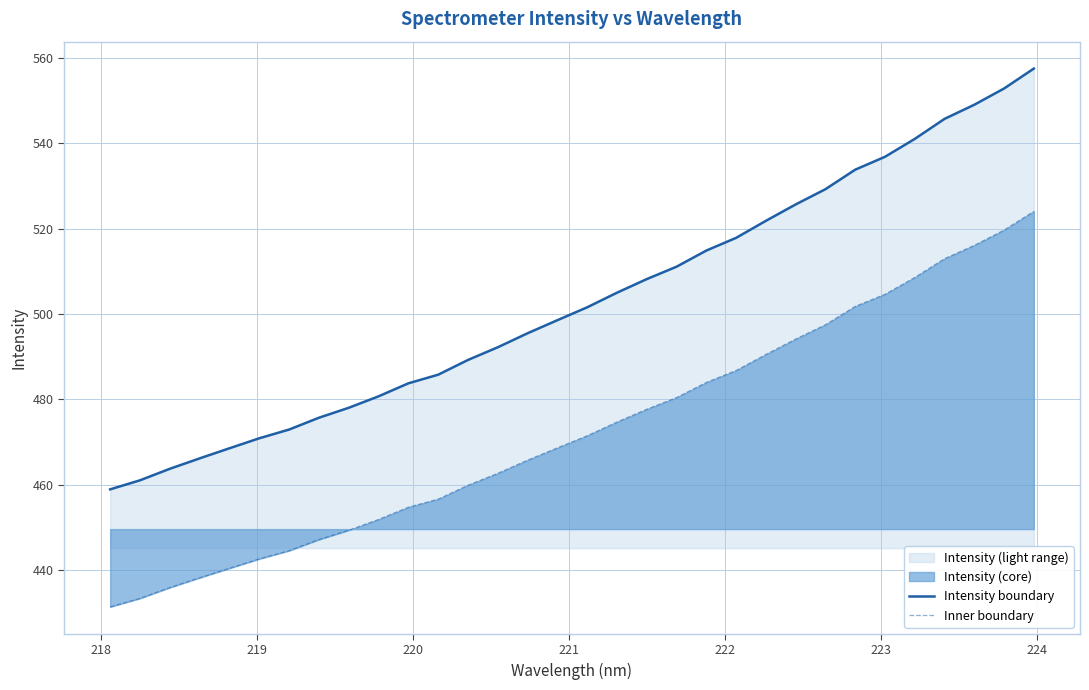

True or false: Intensity boundary and Inner boundary intersect in this chart.

False